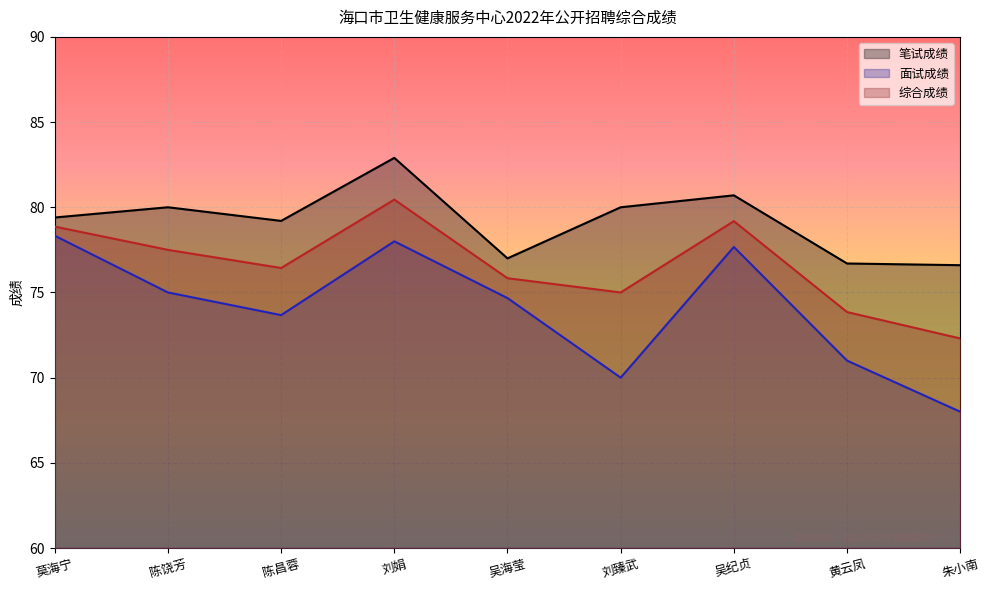

Which series has the largest total across all categories?

笔试成绩